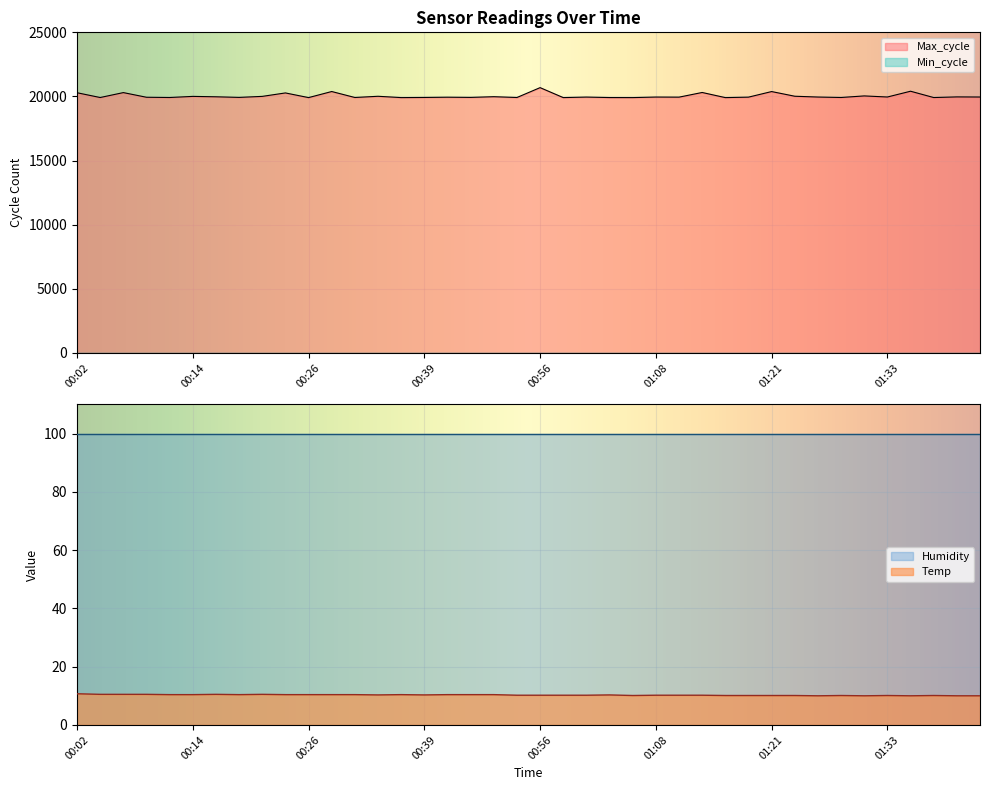

Where is Temp nearest to the value 10?

01:25